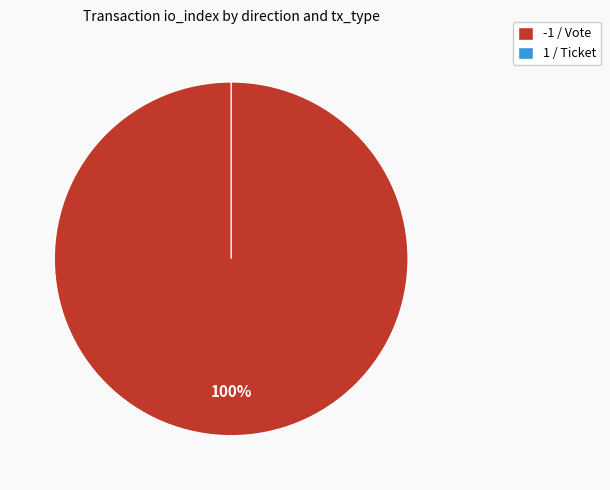

Which slice is the smallest?

1 / Ticket